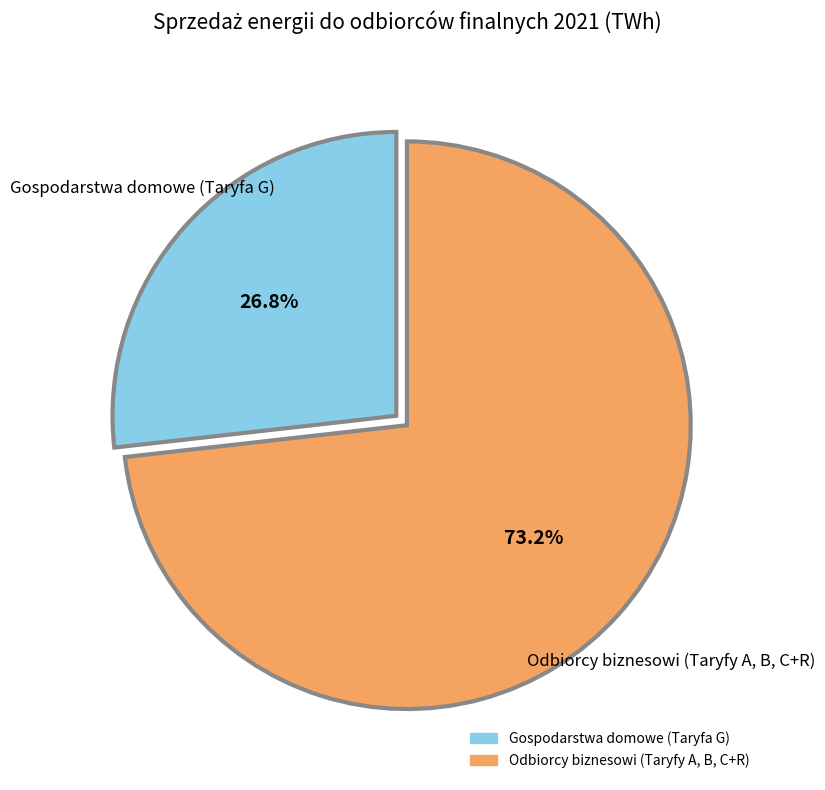

What is the smallest slice in the pie chart?

Gospodarstwa domowe (Taryfa G)